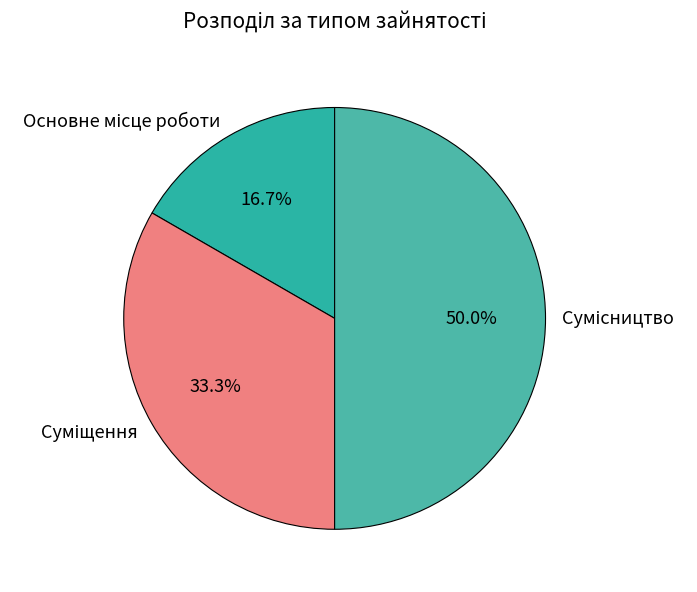

How many segments does this pie chart have?

3